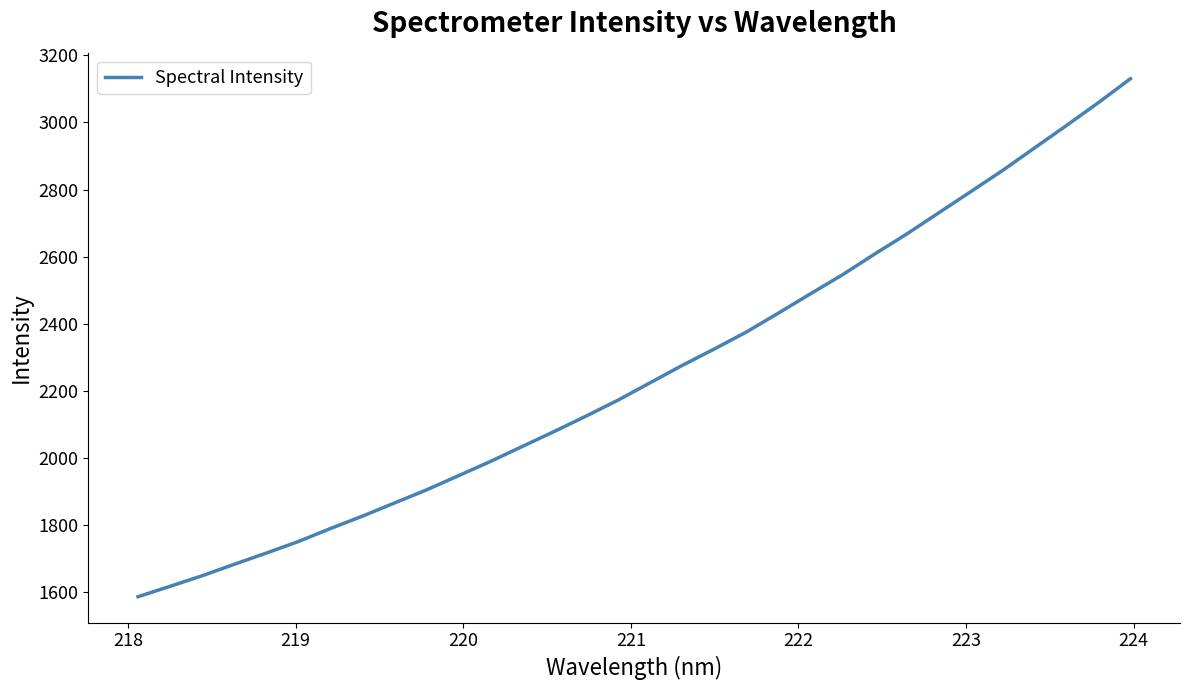

What is the smallest value displayed?

1586.4